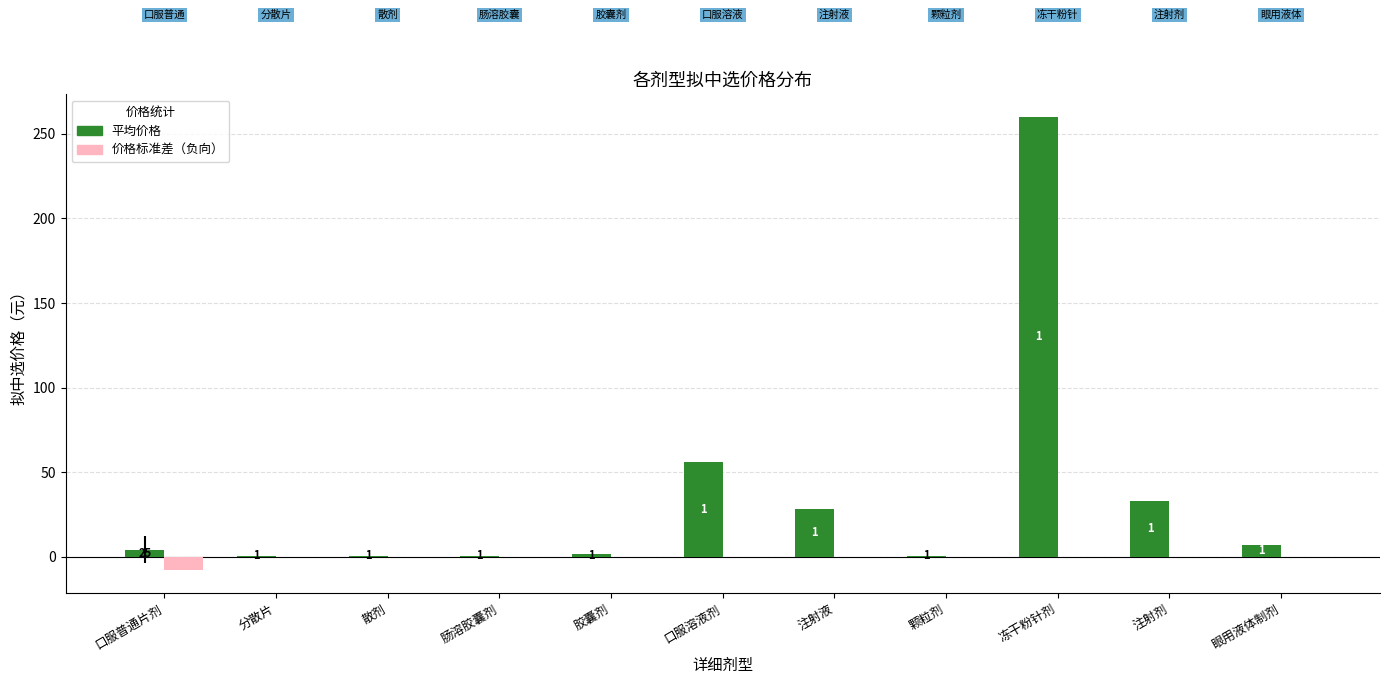

At which category does the chart reach its minimum across all series?

口服普通片剂